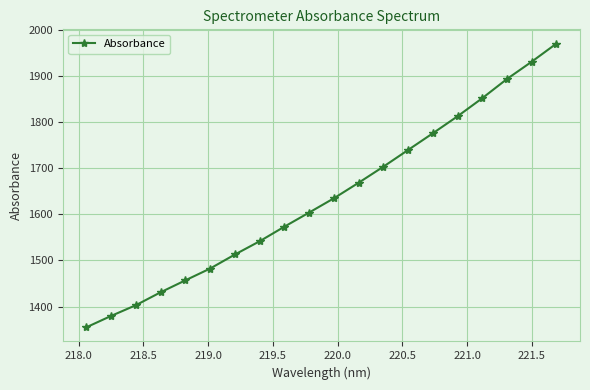

What is the smallest value displayed?

1355.1